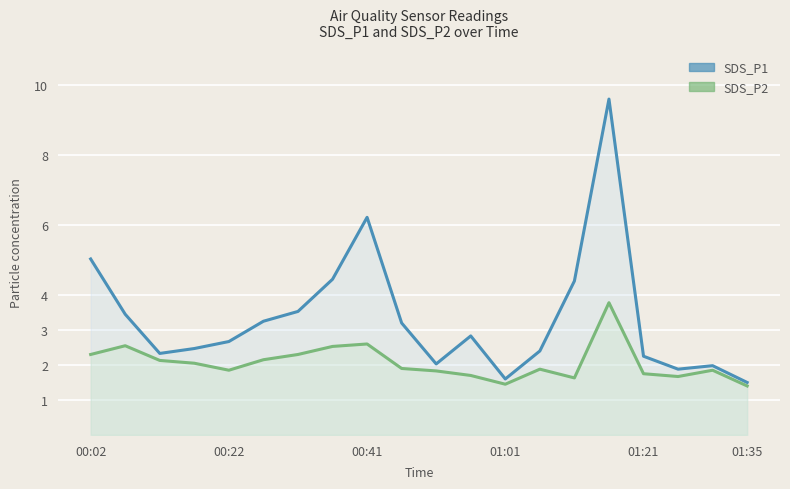

What is the total value across all series at 00:41?

8.8